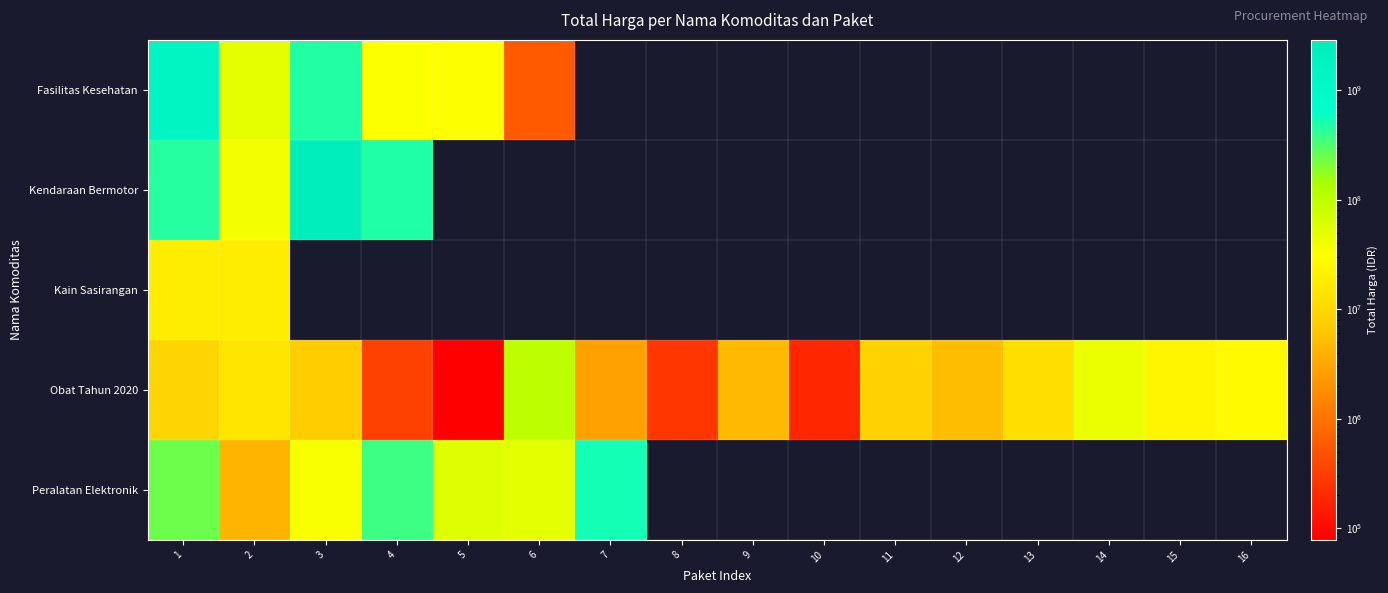

At how many categories does at least one series exceed 157817181?

4